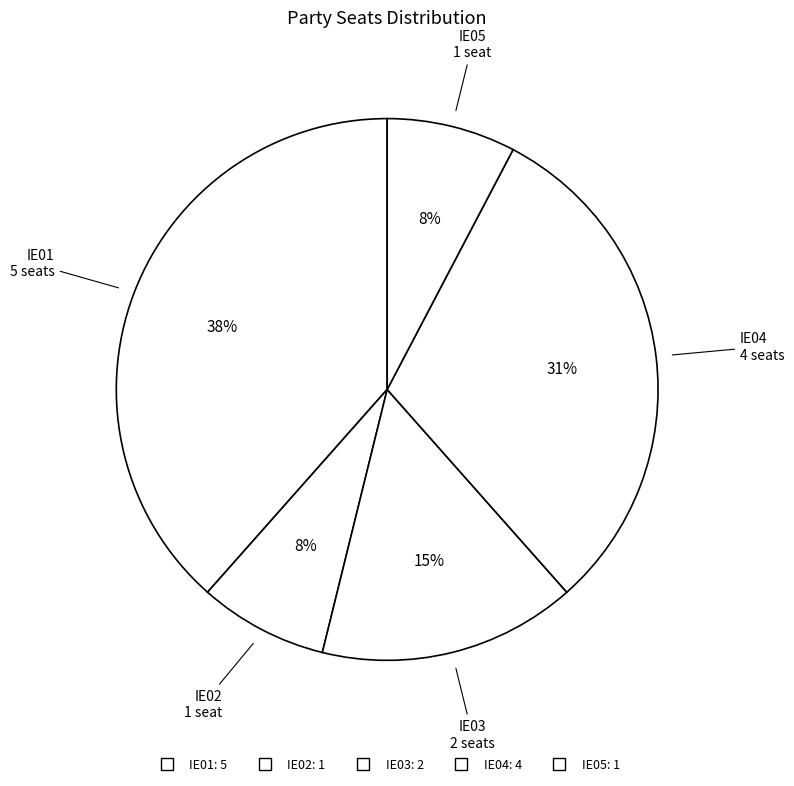

What percentage is NOT represented by IE05?

92.3%